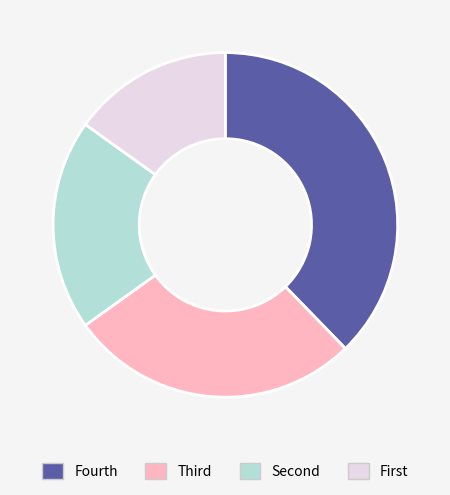

Rank the categories by value from highest to lowest.

Fourth, Third, Second, First